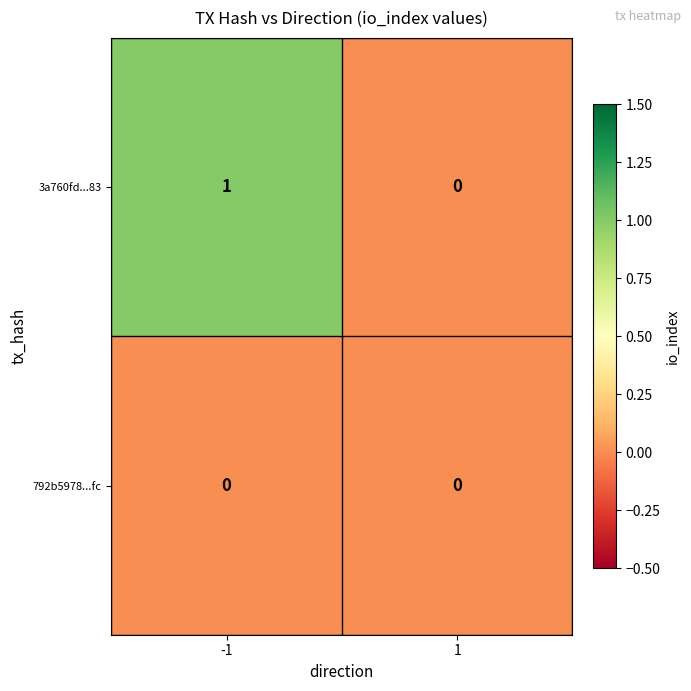

Between -1 and 1, which series saw the biggest shift?

3a760fd...83